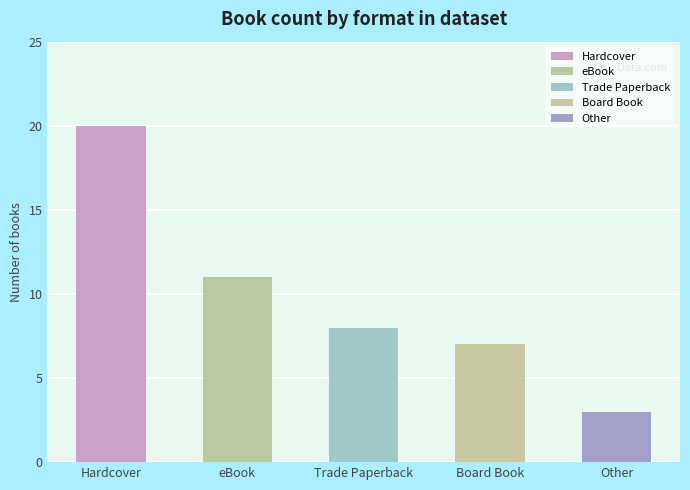

What is the sum of the values at Board Book and Hardcover?

27